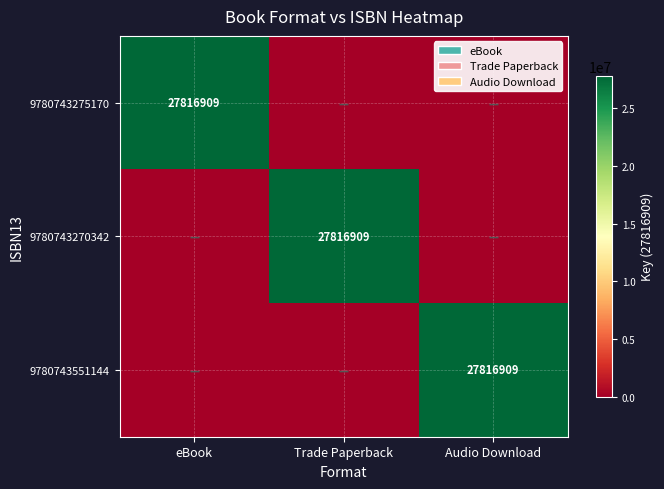

At which category is the sum across all series the highest?

eBook